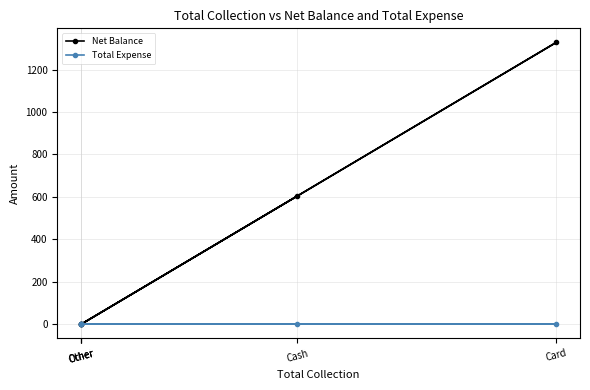

True or false: Net Balance has more than 1 interior local peaks.

False